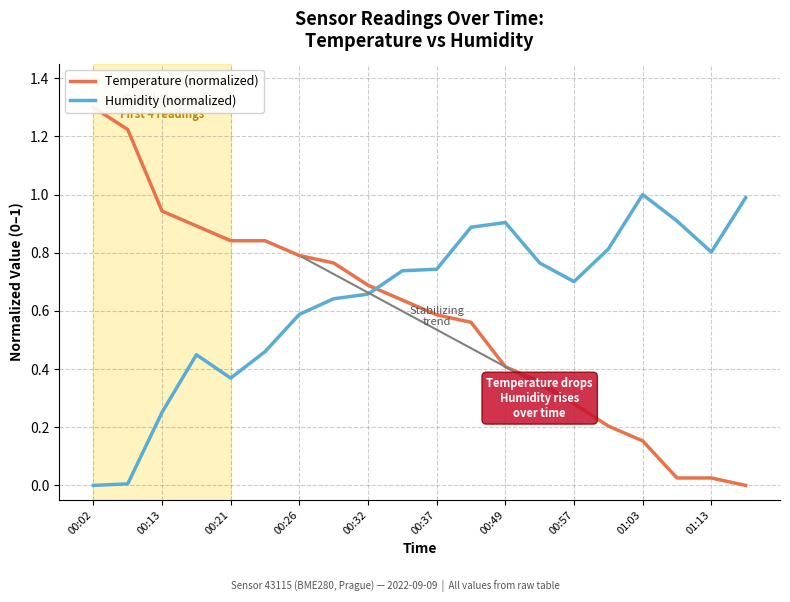

The Humidity (normalized) series shows 0.4 at 00:13. True or false?

False